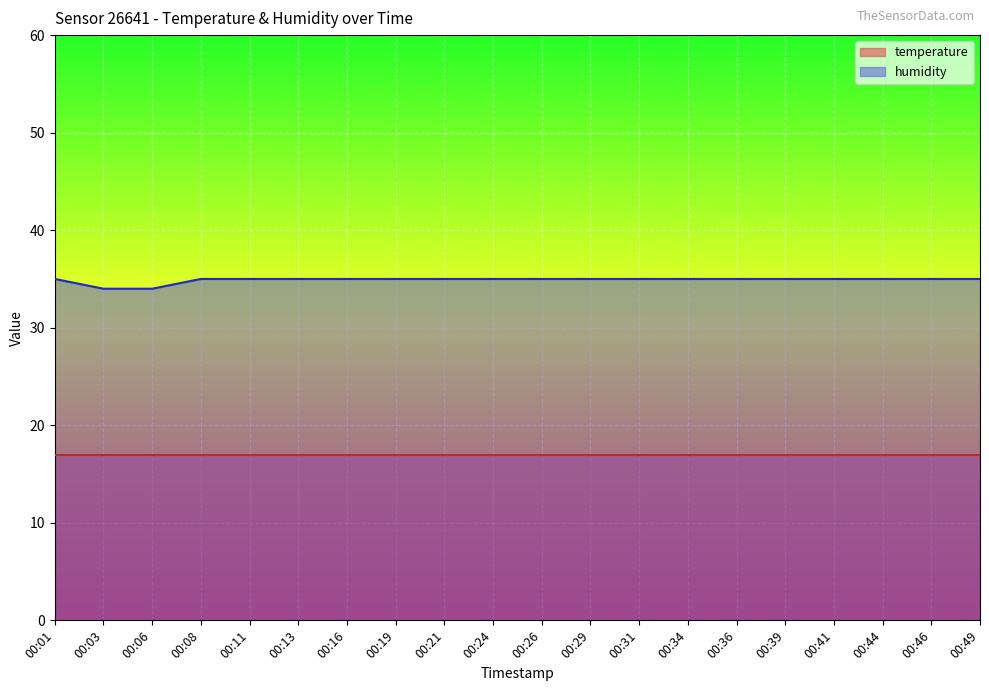

Reading right to left, extract all data points from this chart.

35	35	35	35	35	35	35	35	35	35	35	35	35	35	35	35	35	34	34	35